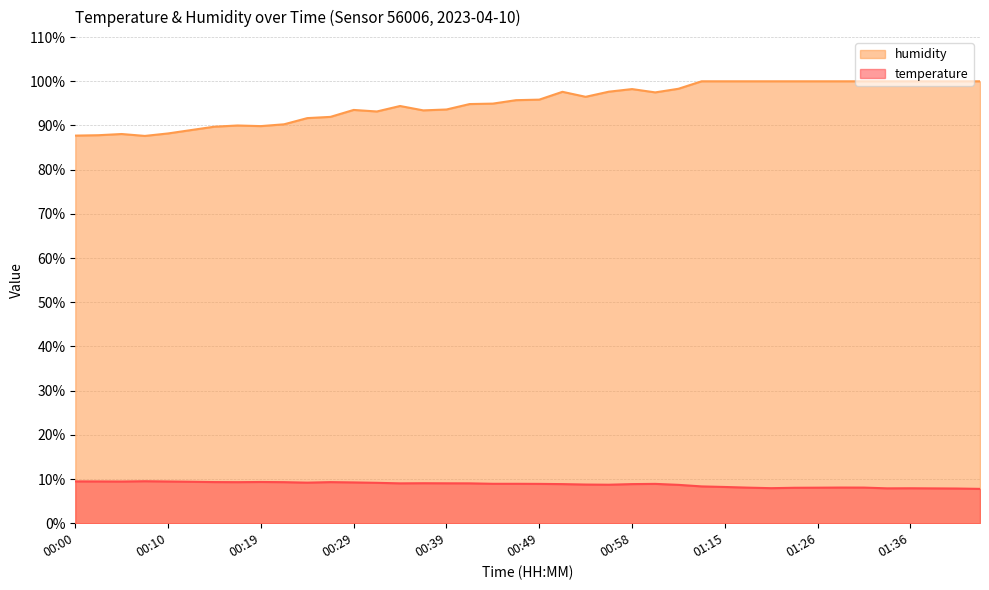

At which category is the sum across all series the highest?

01:12